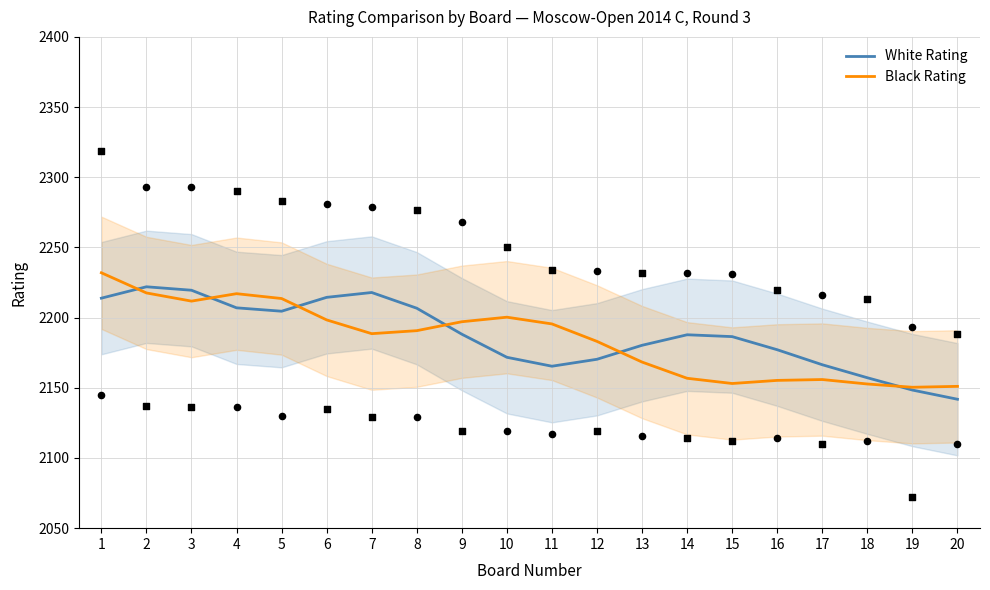

Which series has the widest spread of Y values?

Black Rating